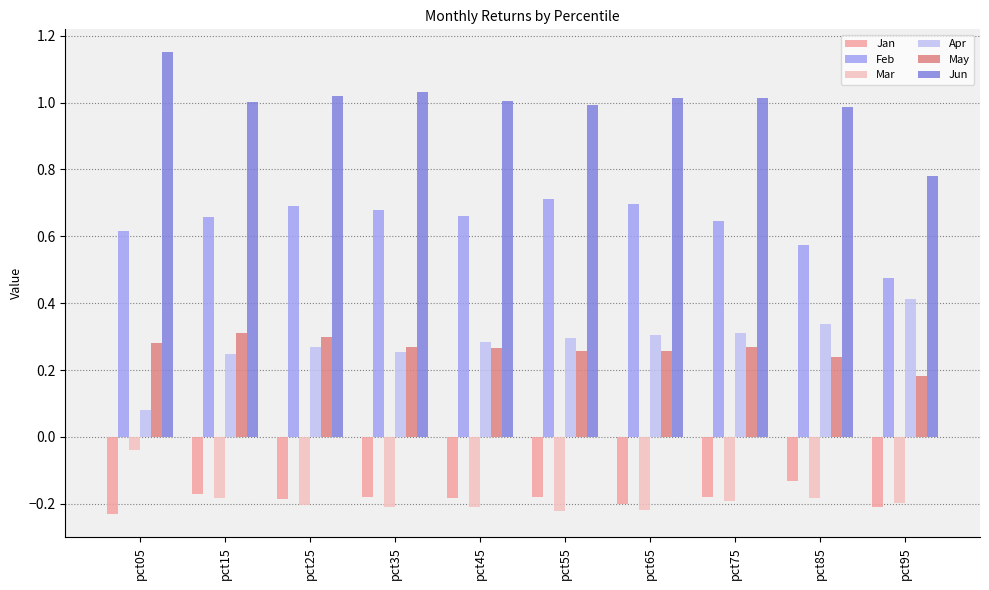

Which label corresponds to the largest value in the chart?

pct05